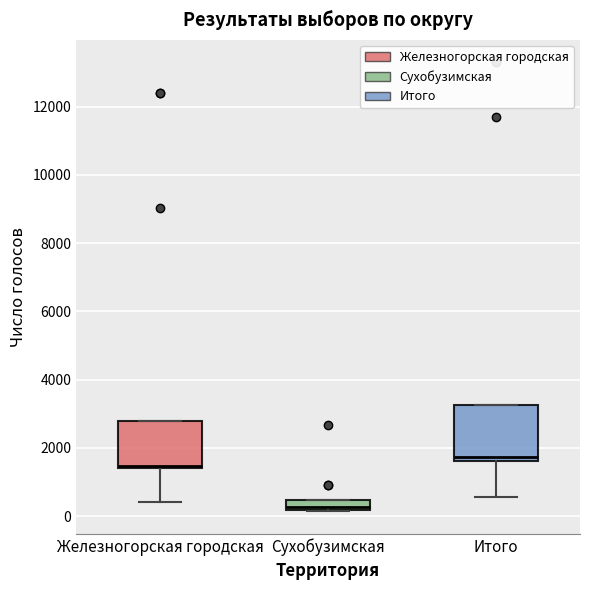

Which box's median line is the highest?

Итого